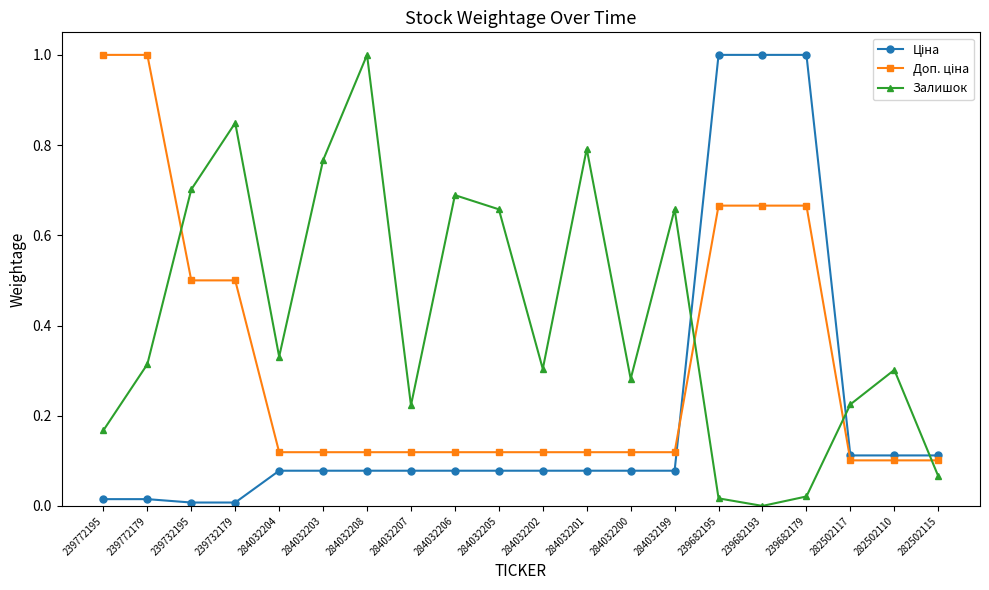

What is the average value of the Залишок series?

0.4